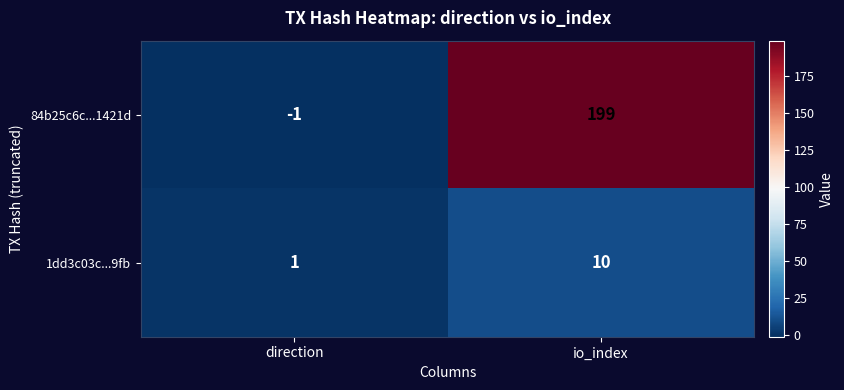

Which label corresponds to the smallest value in the chart?

direction